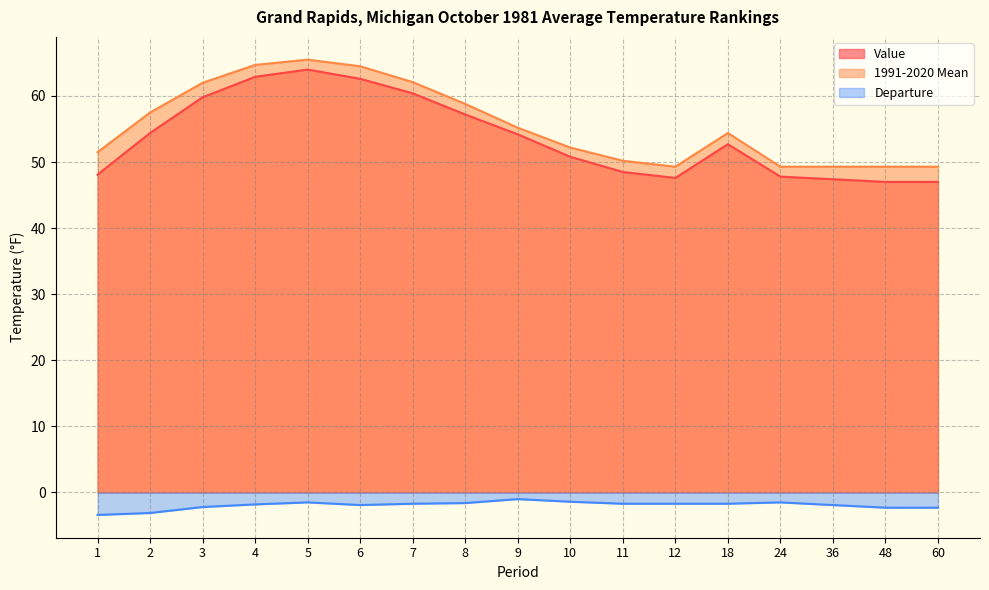

True or false: Departure and Value intersect in this chart.

False